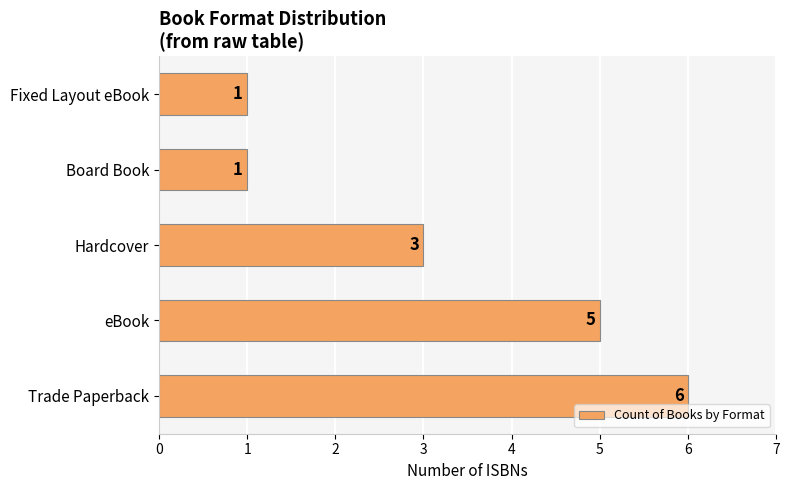

What is the greatest value displayed?

6